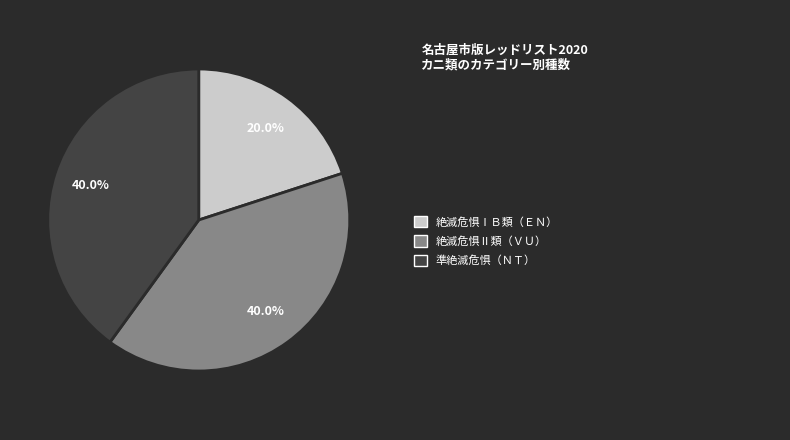

Is there any slice that represents more than half of the pie?

No